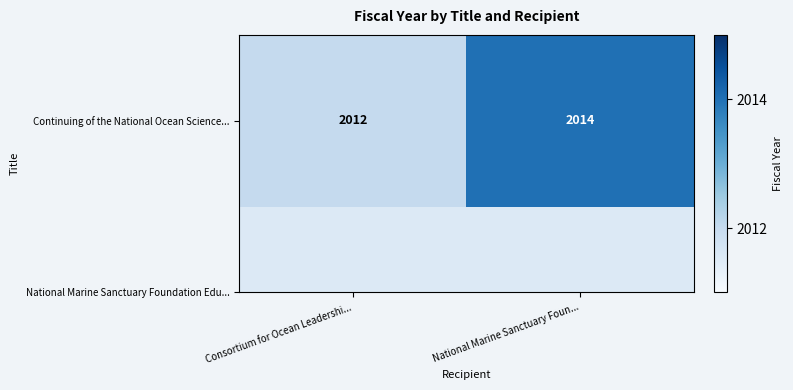

Reading left to right, list all the values displayed in this chart.

Consortium for Ocean Leadershi...=2012	National Marine Sanctuary Foun...=2014